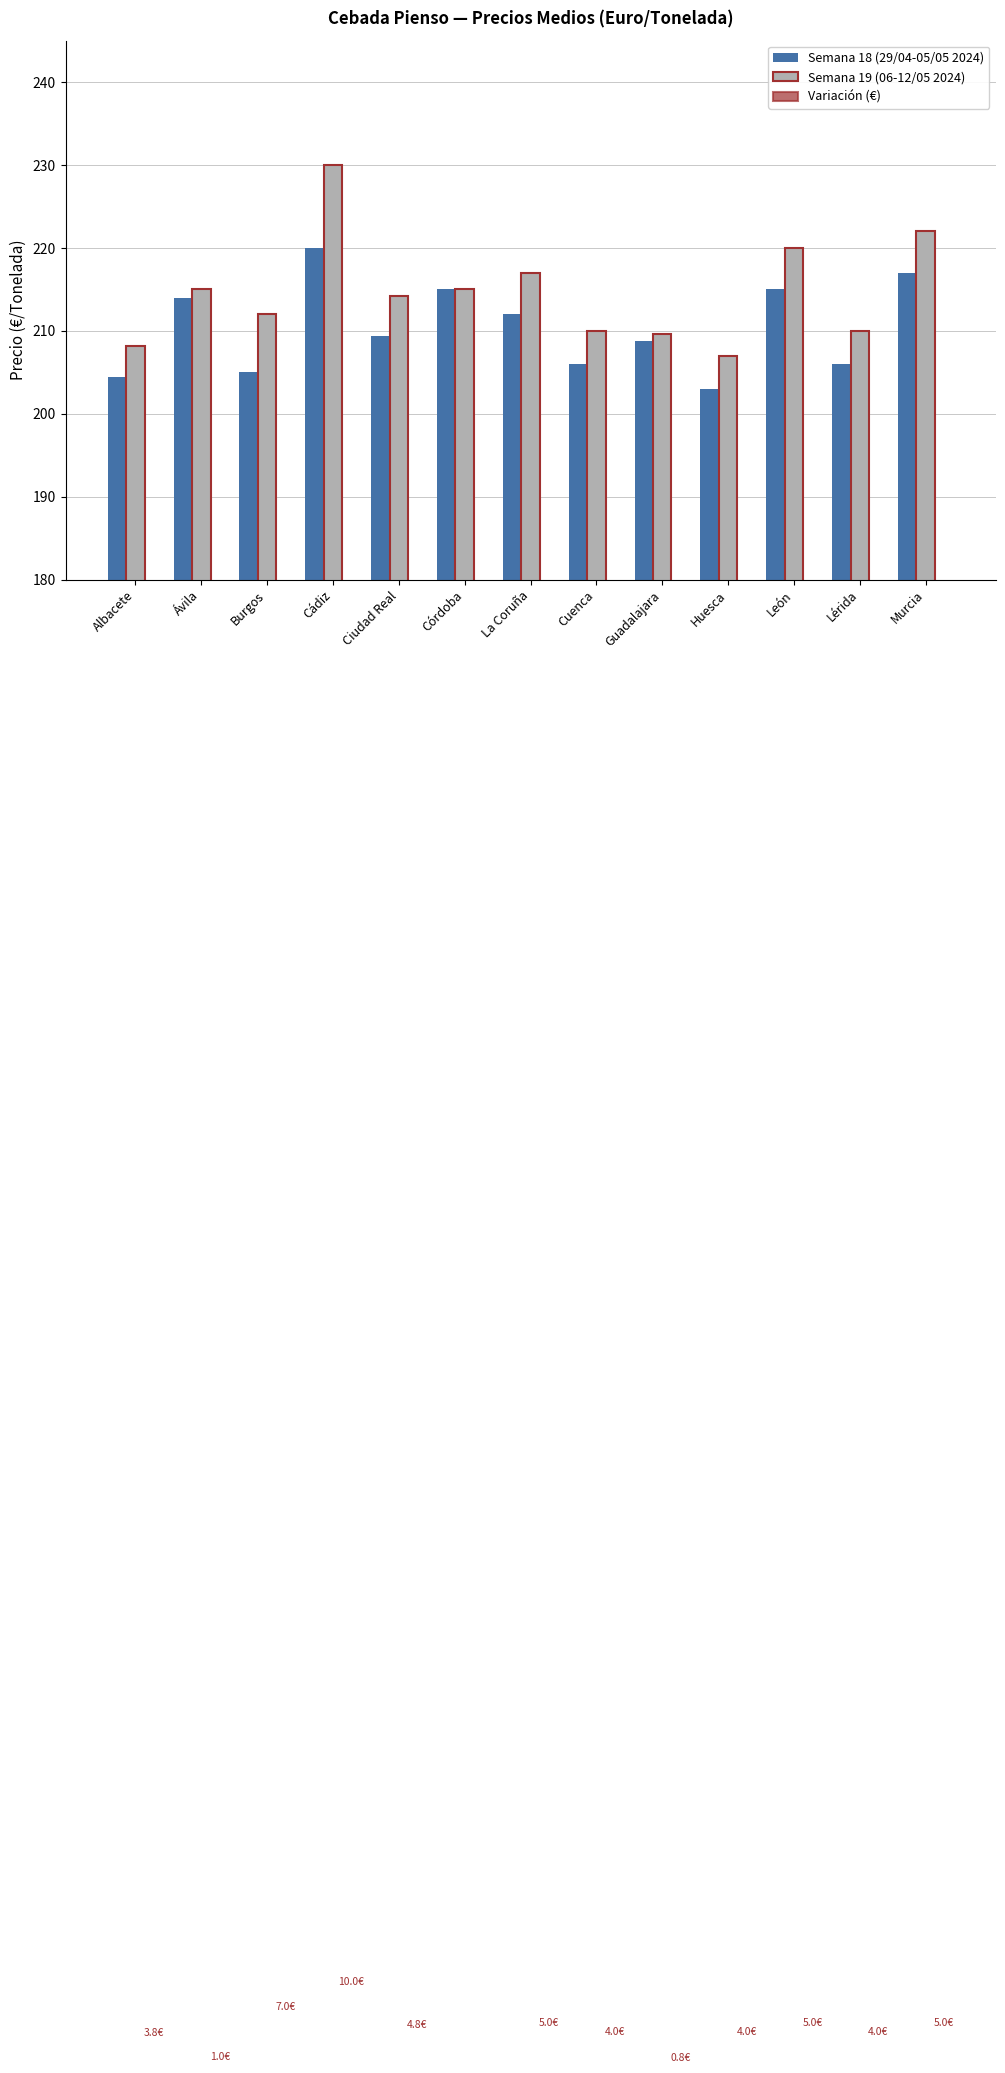

What is the total value across all series at Ávila?

430.0